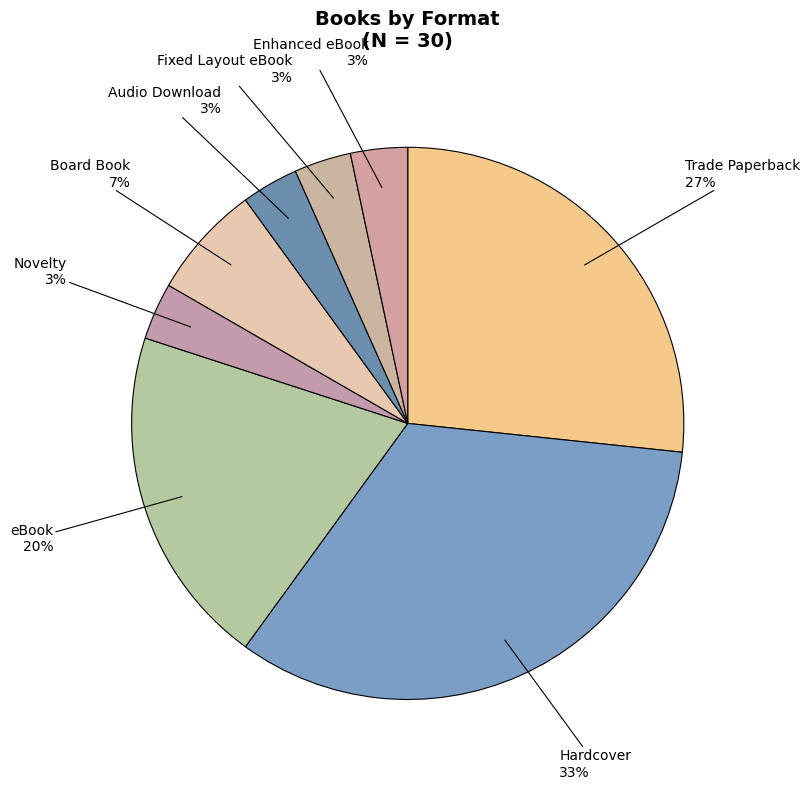

Which category has the biggest portion of the pie?

Hardcover